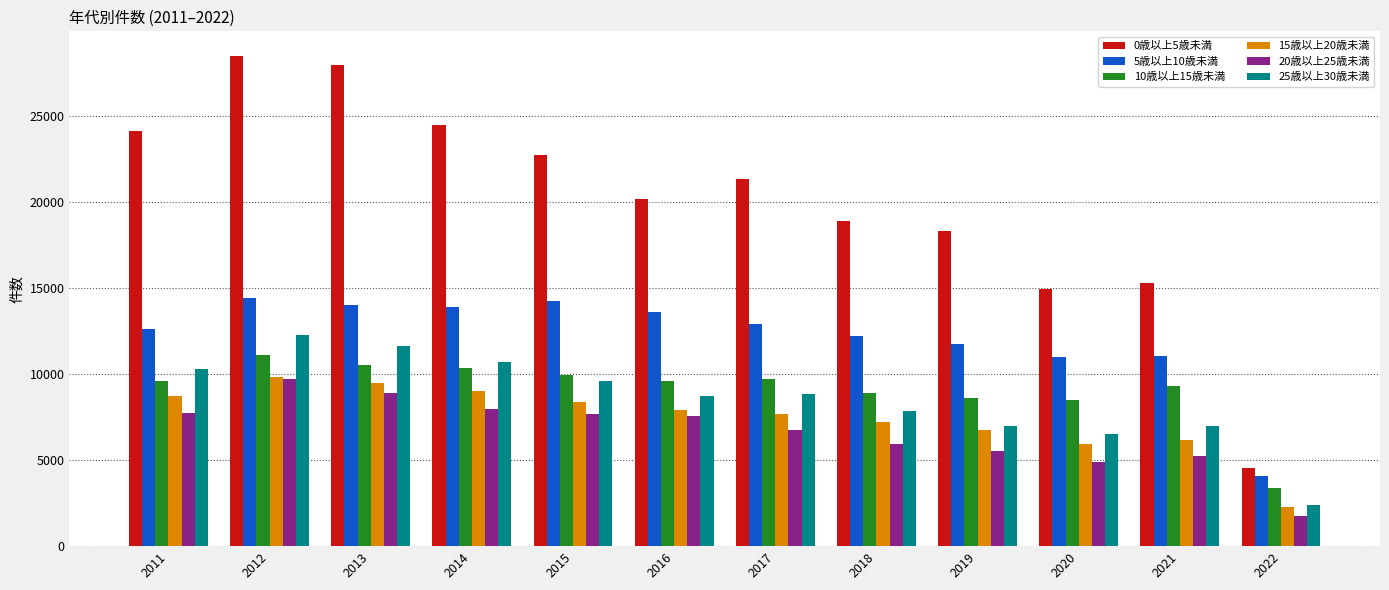

Which label corresponds to the smallest value in the chart?

2022